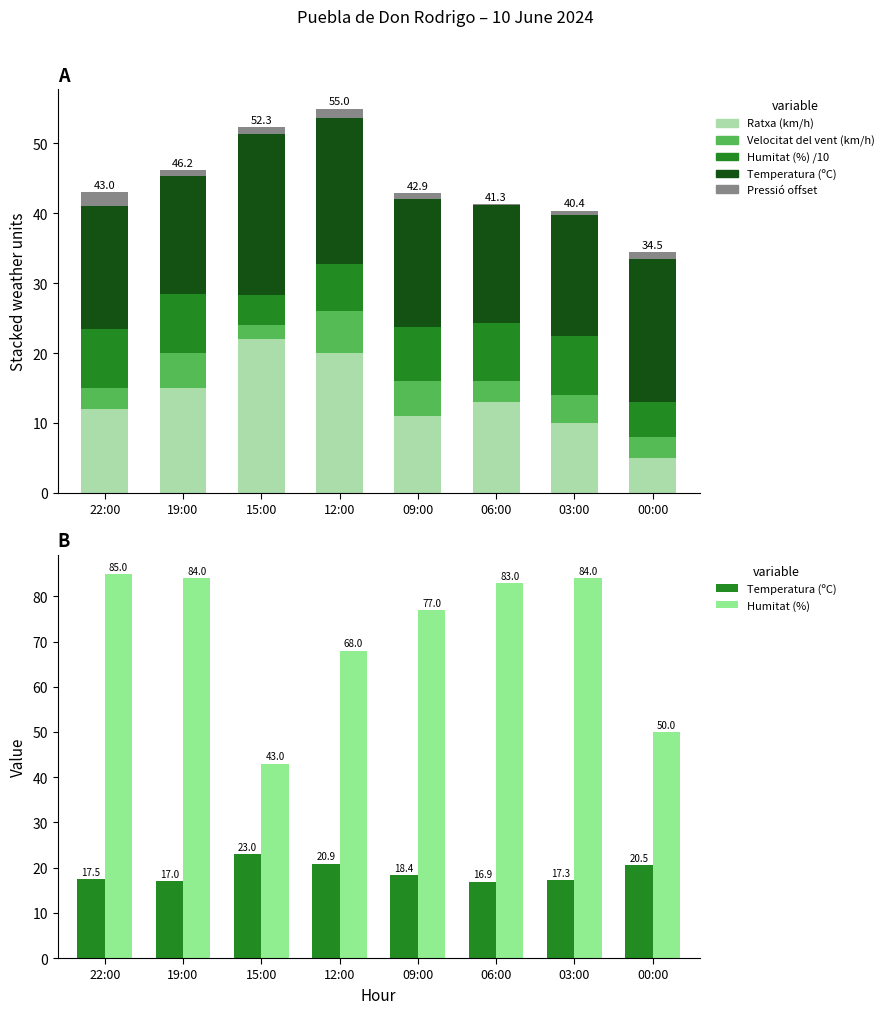

What is the difference between the second highest and second lowest values in the Humitat (%) /10 series?

3.4